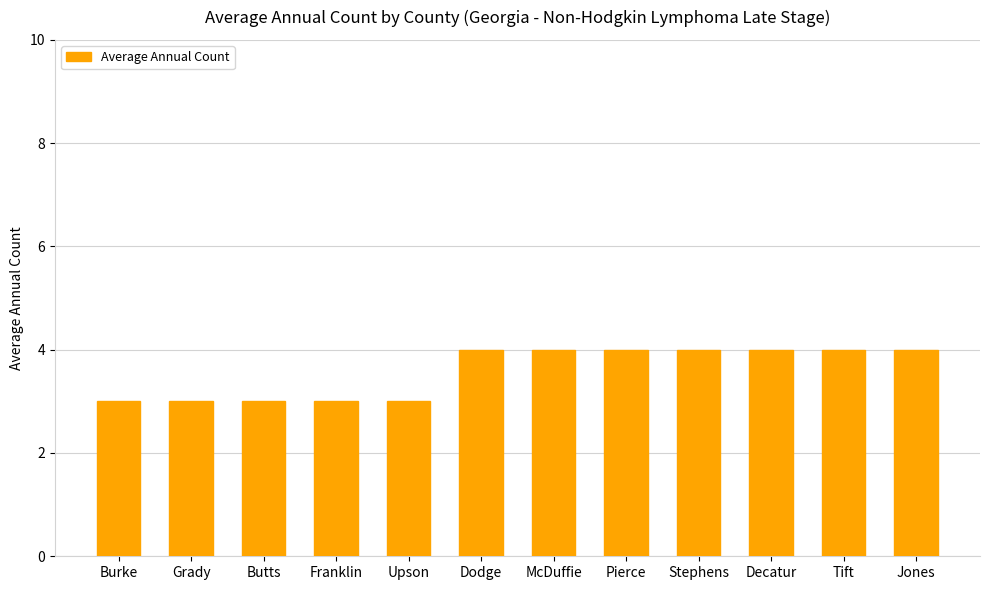

What is the value of the 8th bar from the left?

4